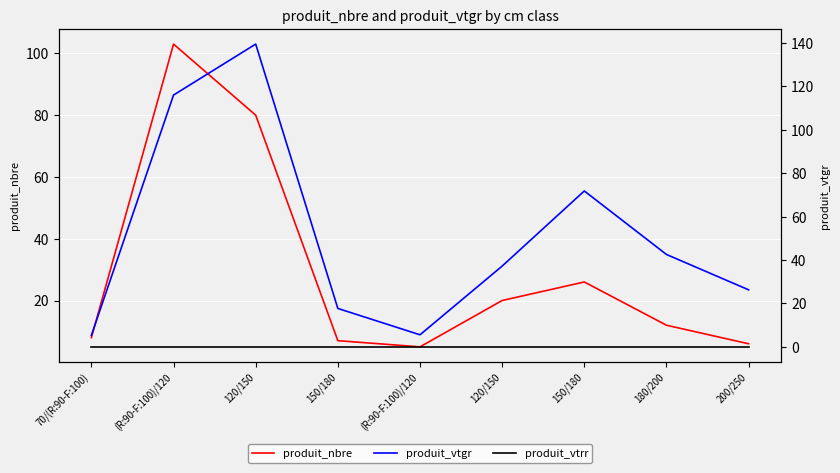

Is it true that produit_nbre equals 103.0 at (R:90-F:100)/120?

True